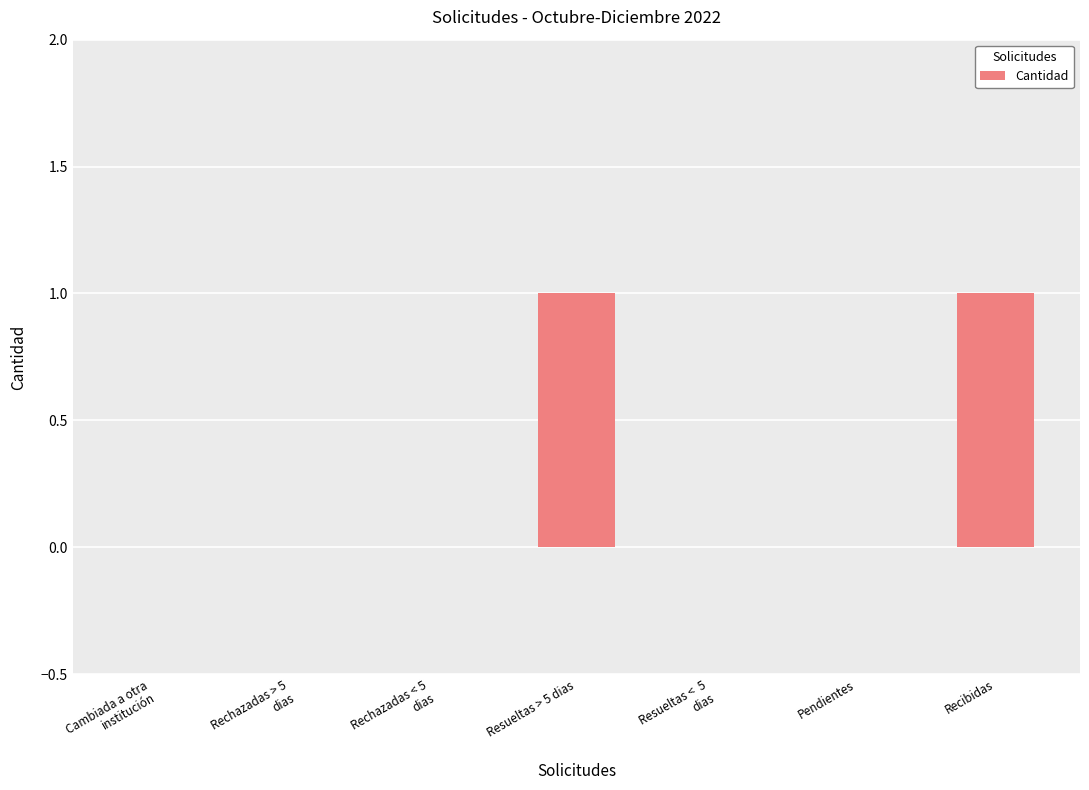

The chart shows a value of 1 at Resueltas > 5 dias. True or false?

True